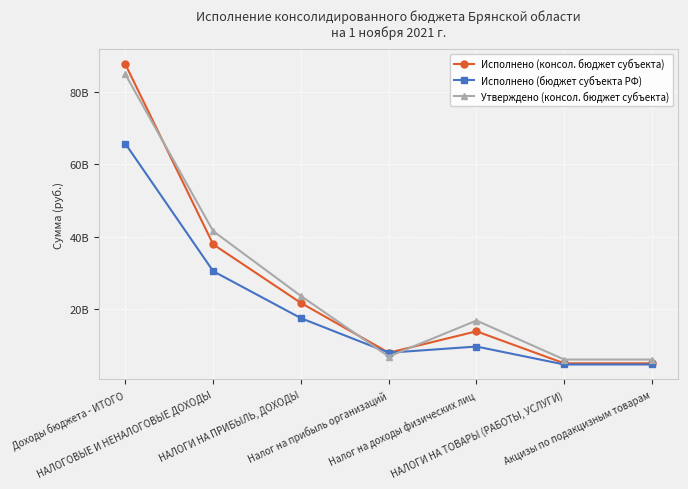

What is the difference between the maximum and minimum values in the Исполнено (консол. бюджет субъекта) series?

82764144197.9